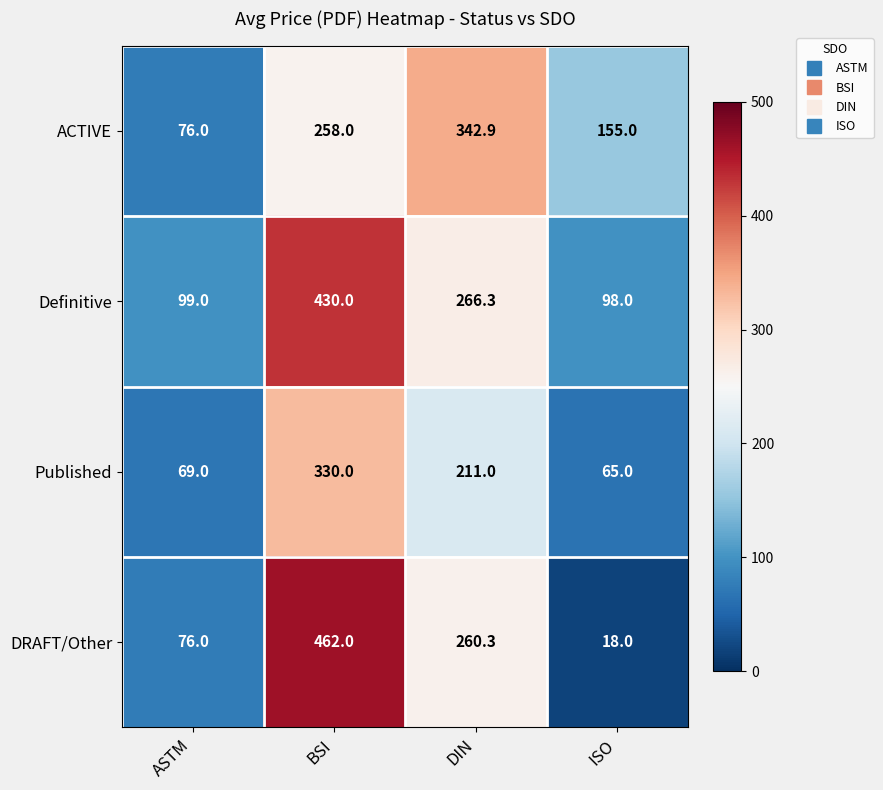

At which category does the chart reach its minimum across all series?

ISO